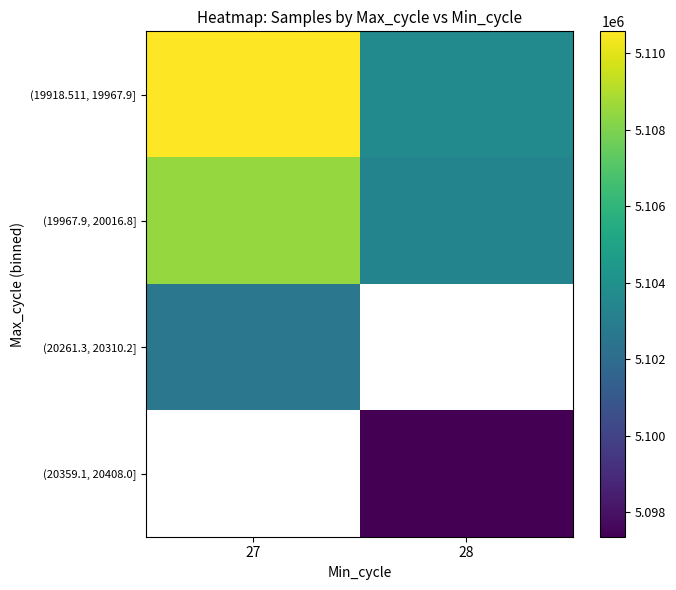

The value of (20261.3, 20310.2] at 27 is 5102583.0. True or false?

True